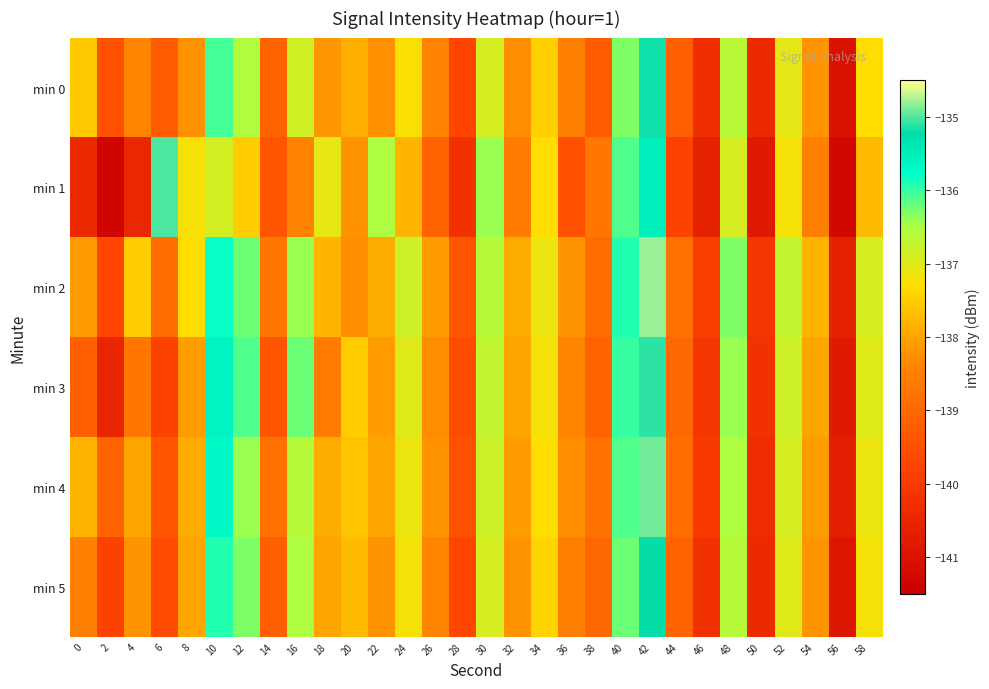

What is the minimum value shown in the chart?

-141.4